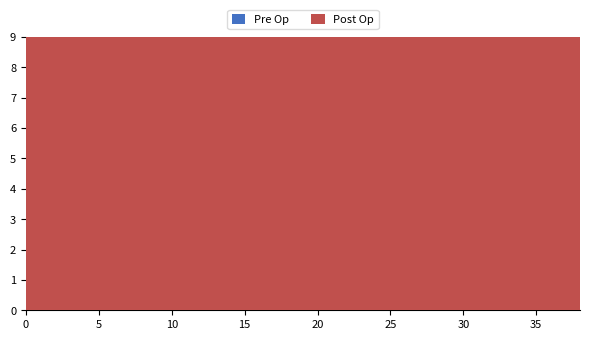

Which has a higher value, 10 or 38?

38